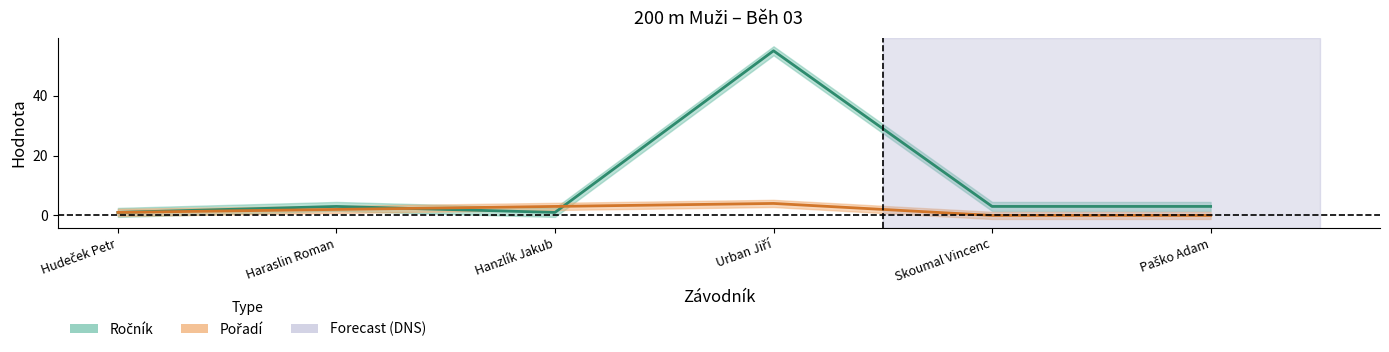

How many Pořadí values are between 0 and 3?

5